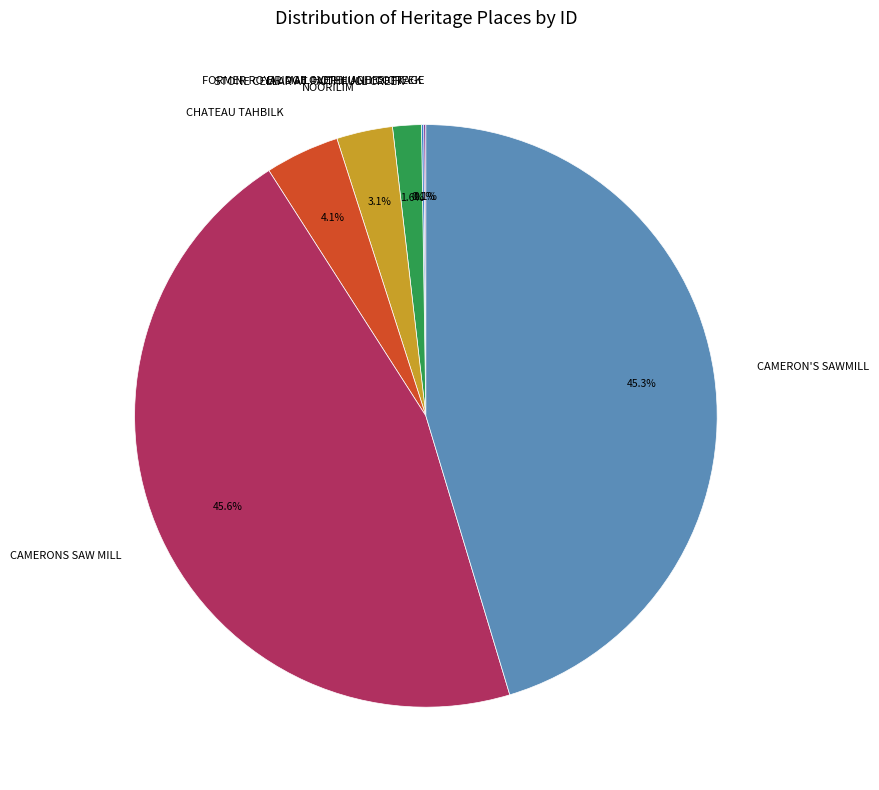

Is there a majority slice in this chart?

No